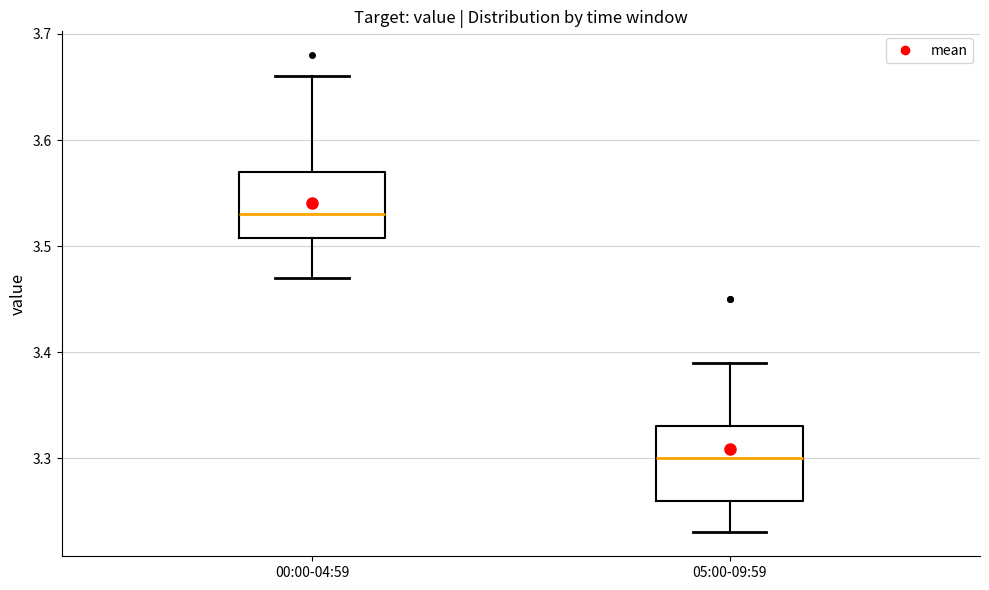

Reading left to right, read every box against the y-axis: the position of its median line, the range the box covers, and the ends of its whiskers. The values are not printed on the chart, so give them approximately, as read against the axis.

00:00-04:59: median 3.53, box 3.51 to 3.57, whiskers 3.47 to 3.66
05:00-09:59: median 3.30, box 3.26 to 3.33, whiskers 3.23 to 3.39